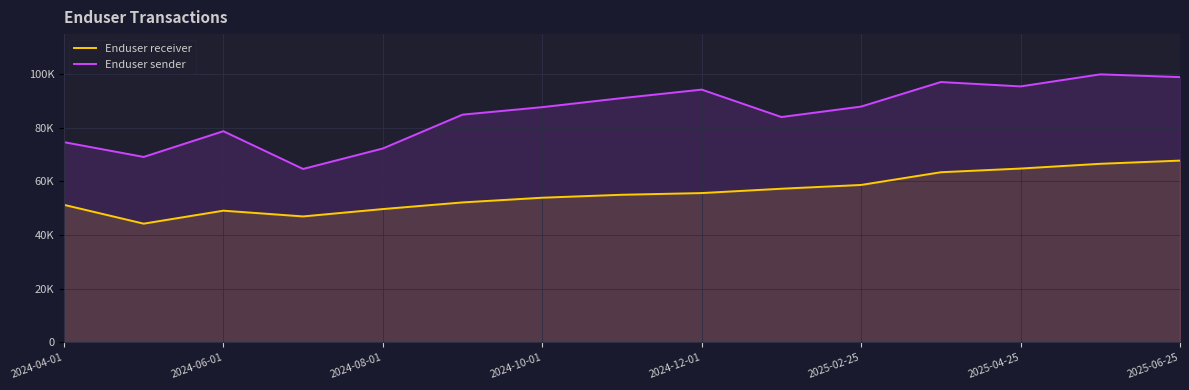

Does the chart display data point markers on the line(s)?

No